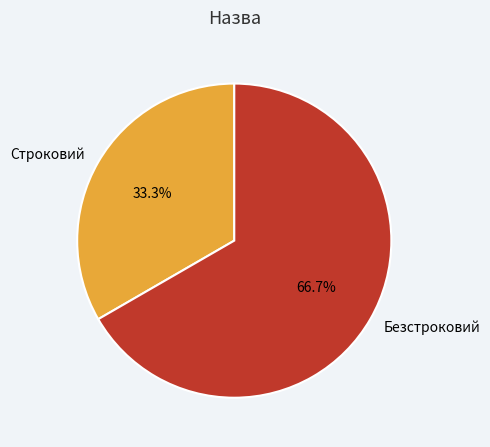

To the nearest percent, what is the difference between the largest and smallest slice percentages?

33%